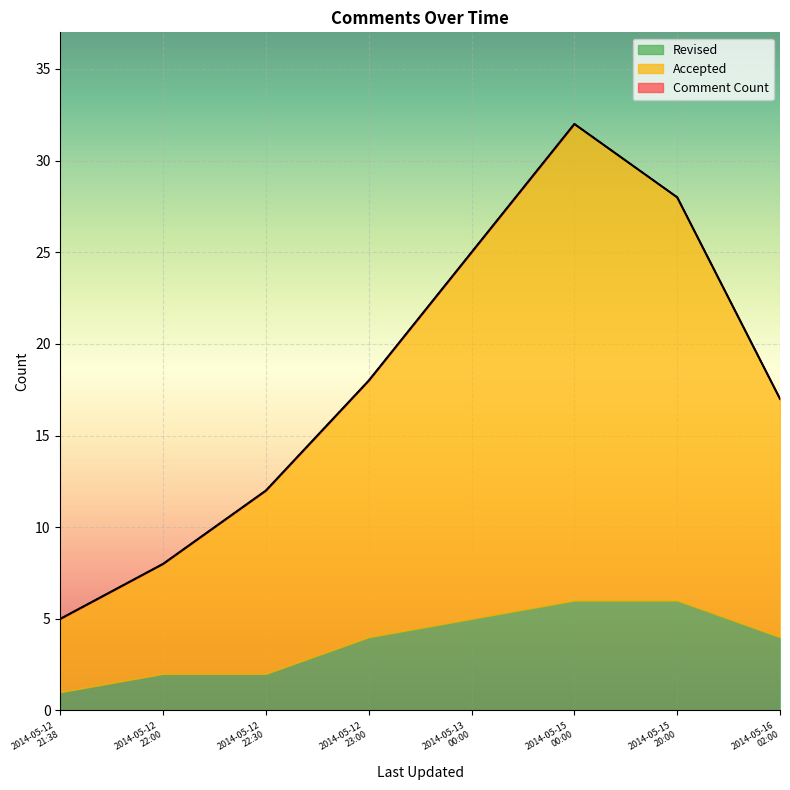

The value of Comment Count at 2014-05-13 00:00 is 25. True or false?

True